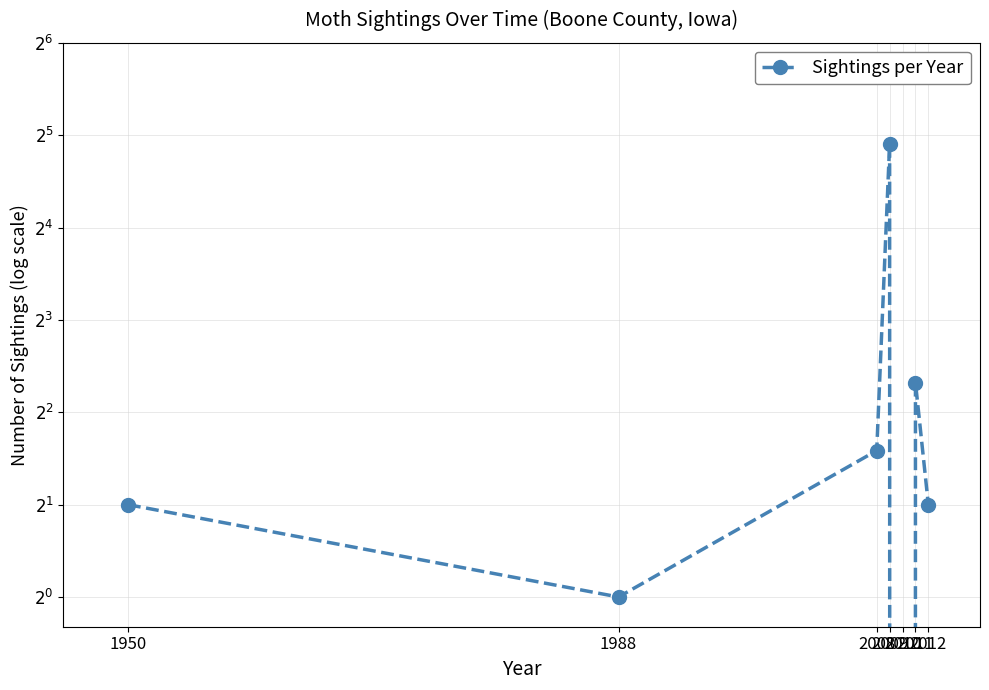

Rank the categories by value from lowest to highest.

2010, 1988, 1950, 2012, 2008, 2011, 2009